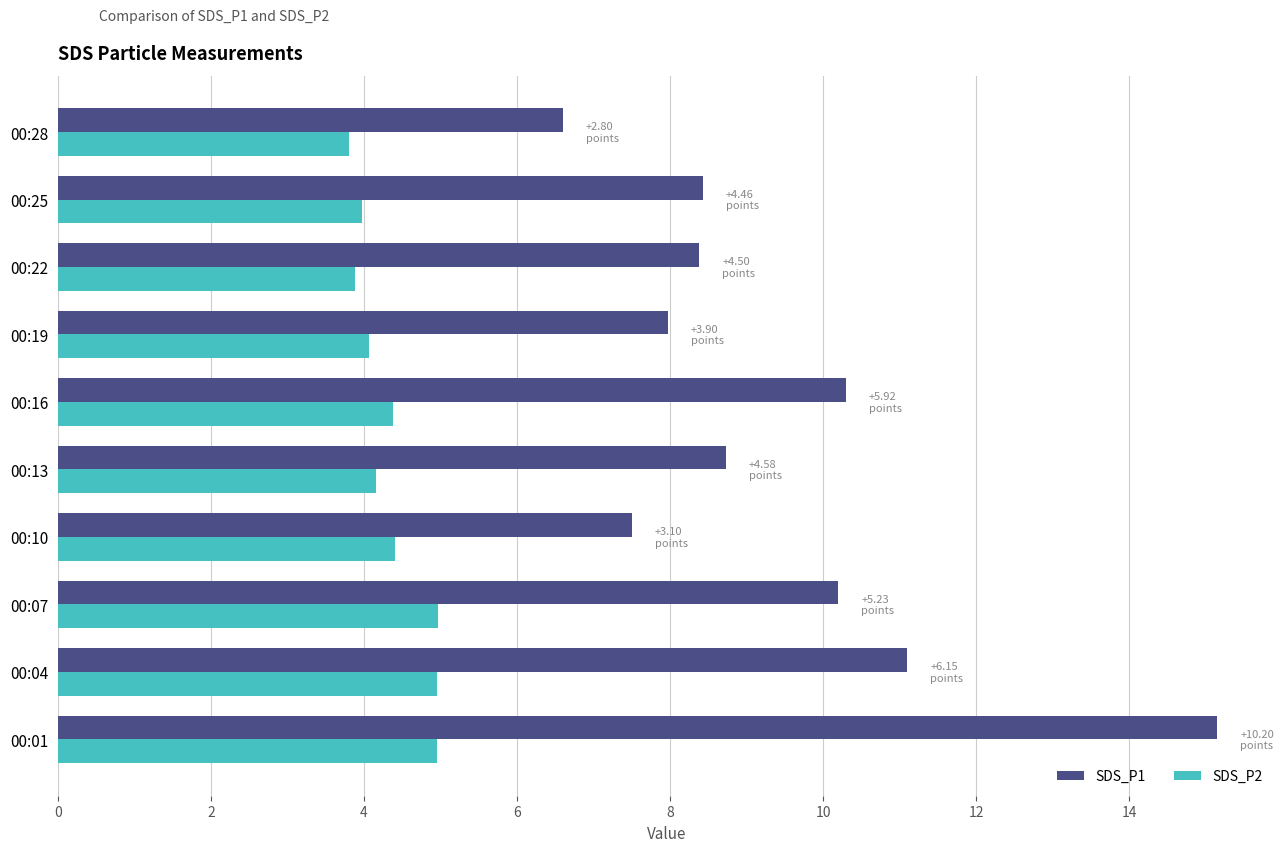

How many data points does each series have?

10